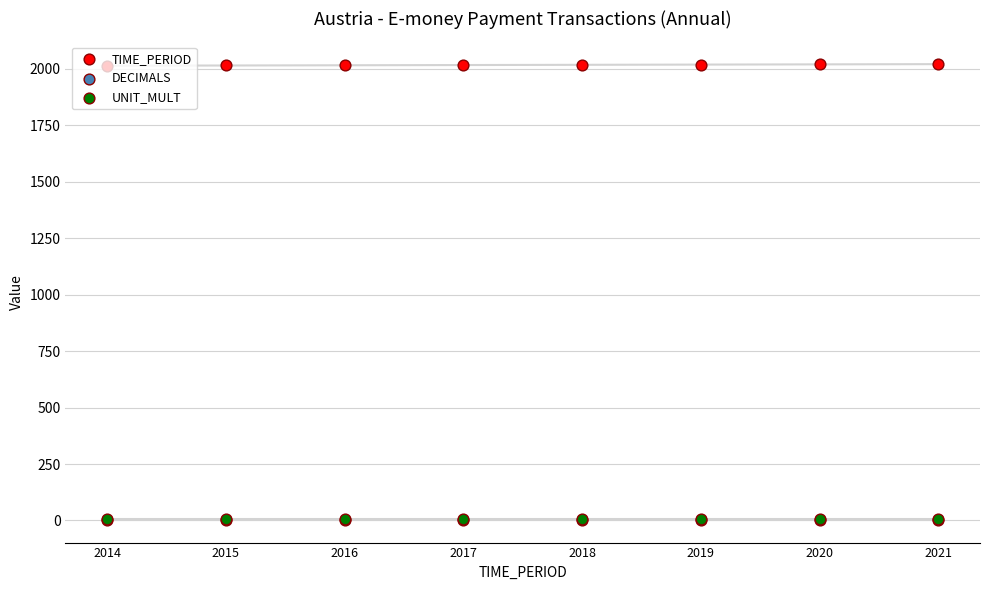

Which series contains the highest Y value?

TIME_PERIOD